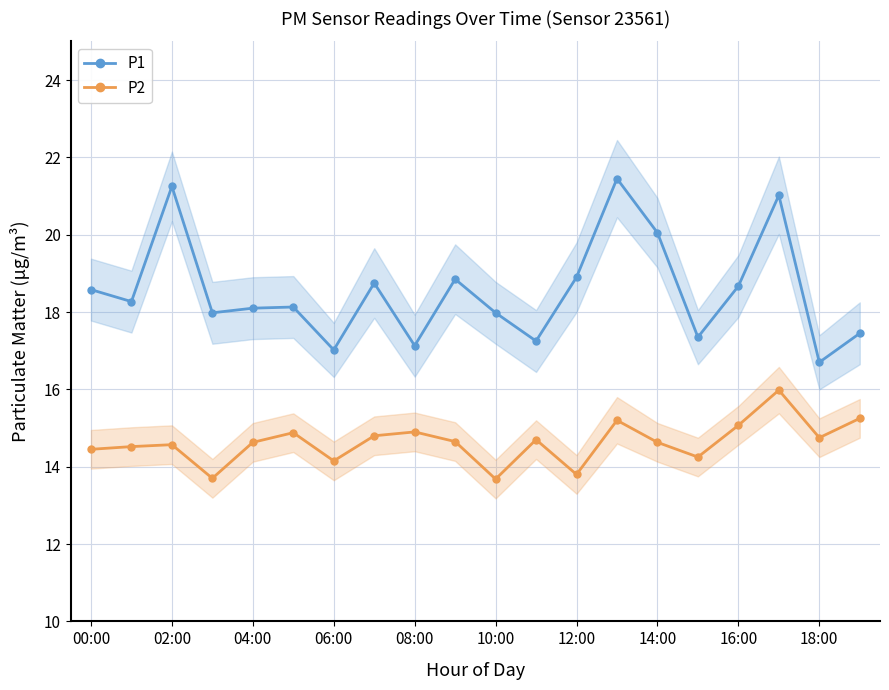

True or false: P1 and P2 intersect in this chart.

False